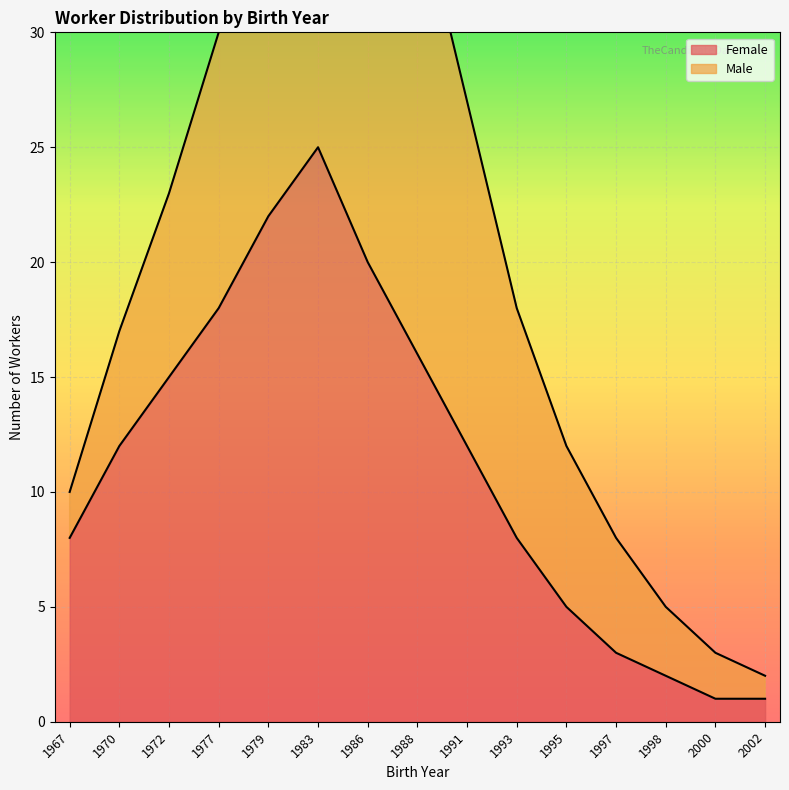

The value at 1972 is 15. True or false?

True